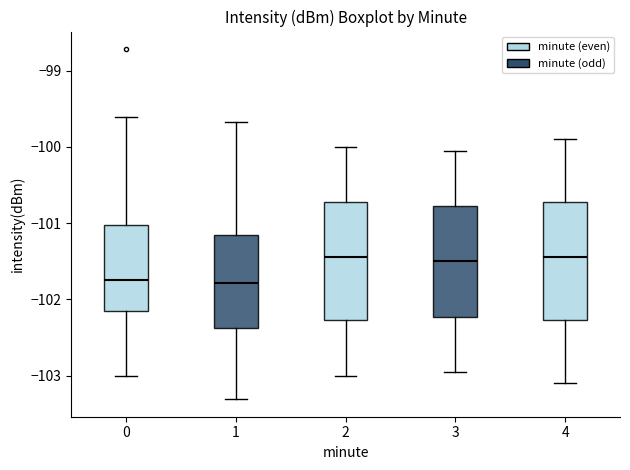

Reading left to right, transcribe this box plot: for each box, give where its median line is, the range the box spans, and where its two whiskers end, as read against the y-axis. The values are not printed on the chart, so give them approximately, as read against the axis.

0: median -101.7, box -102.2 to -101.0, whiskers -103.0 to -99.6
1: median -101.8, box -102.4 to -101.2, whiskers -103.3 to -99.7
2: median -101.4, box -102.3 to -100.7, whiskers -103.0 to -100.0
3: median -101.5, box -102.2 to -100.8, whiskers -102.9 to -100.0
4: median -101.4, box -102.3 to -100.7, whiskers -103.1 to -99.9